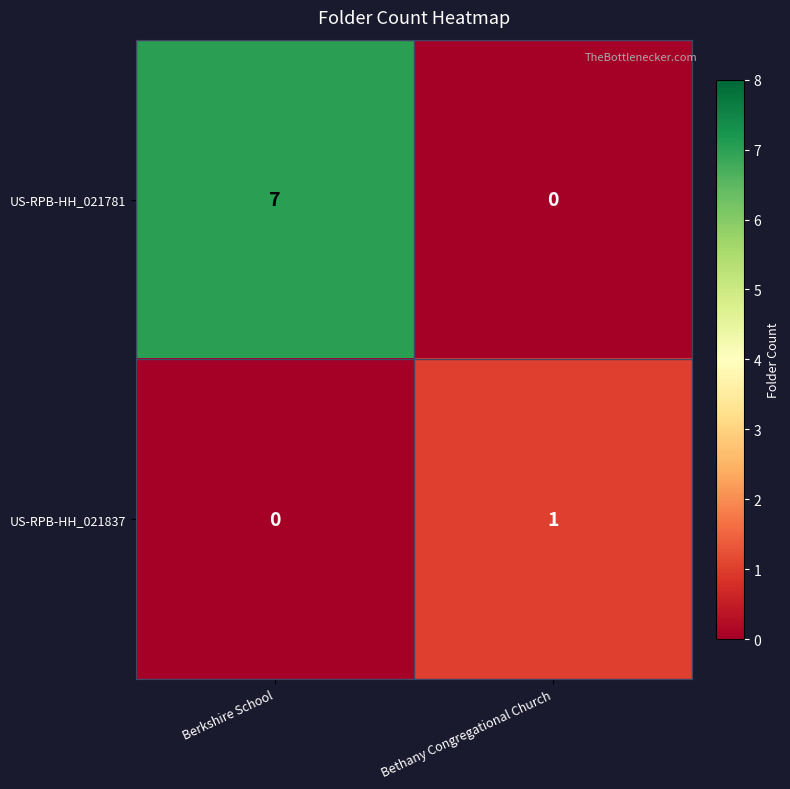

What is the average value of the US-RPB-HH_021781 series?

4